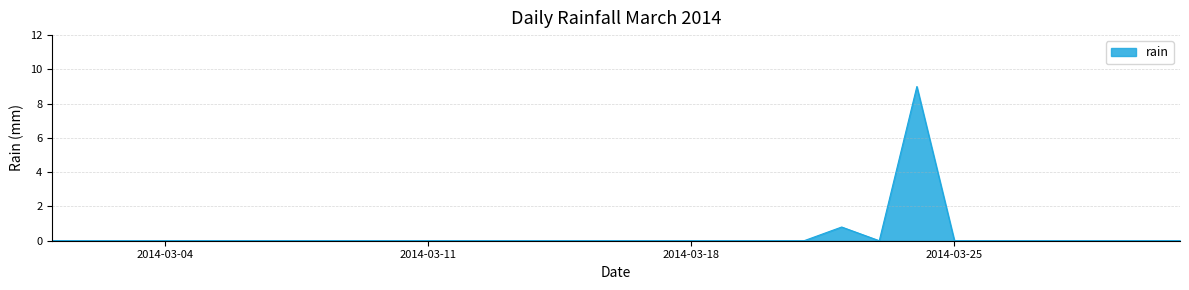

What is the maximum value shown in the chart?

9.0